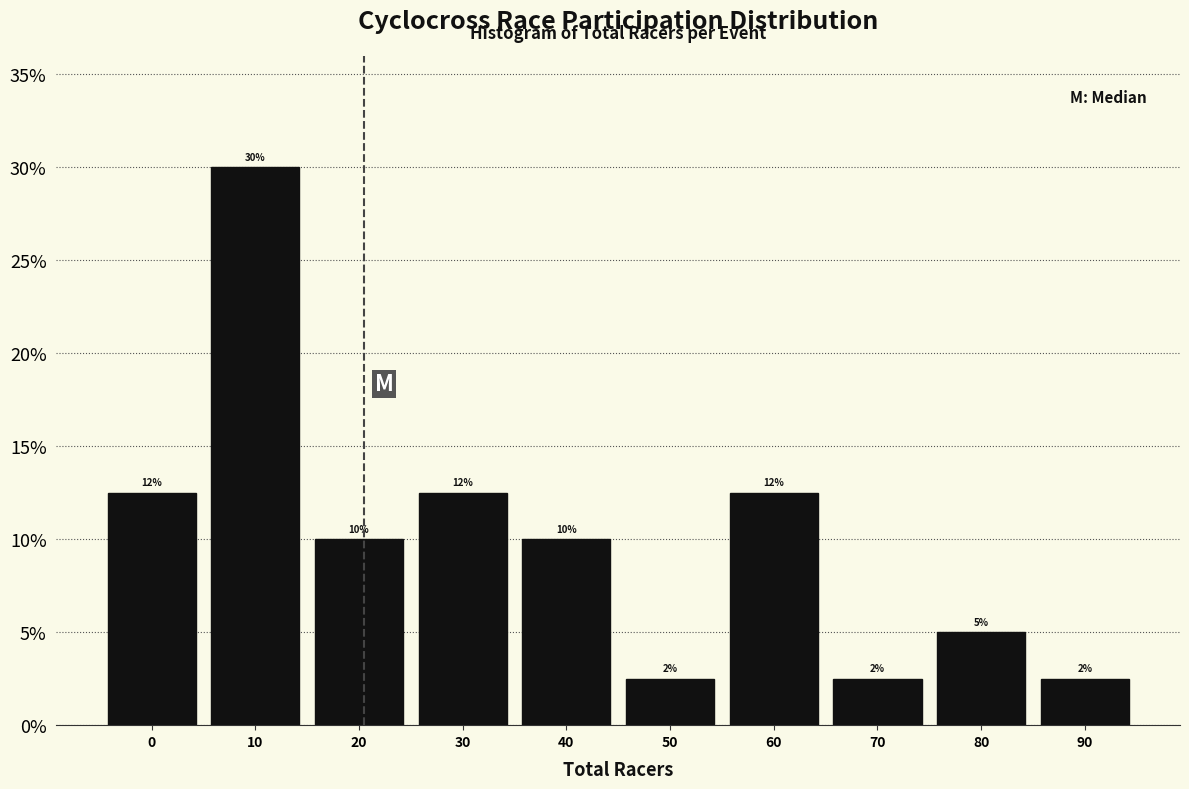

Does the chart contain any negative values?

No